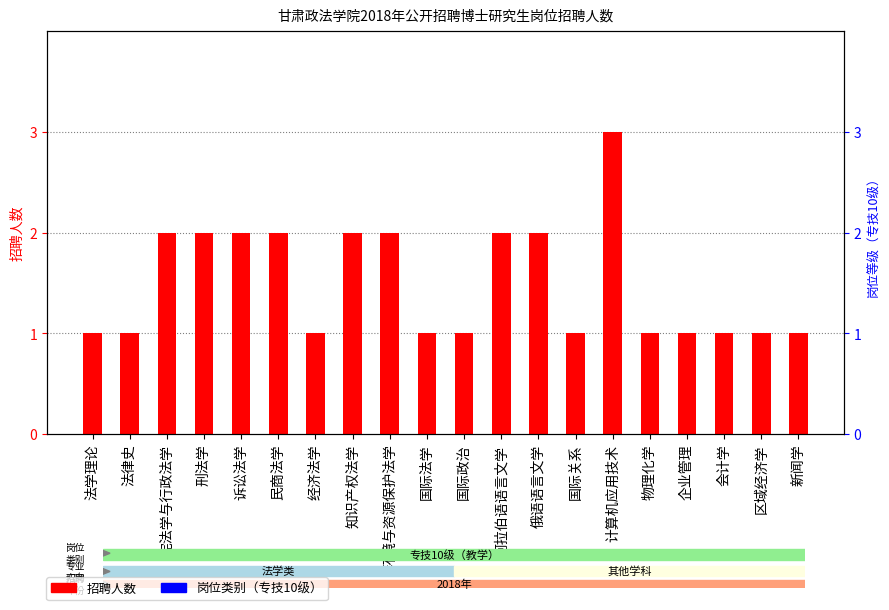

Between 经济法学 and 国际政治, which is larger?

经济法学